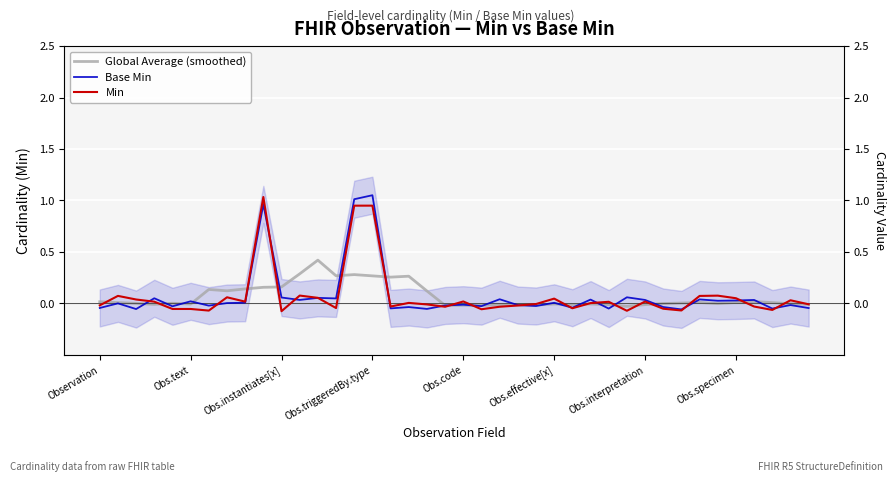

At how many categories does at least one series exceed 0?

33